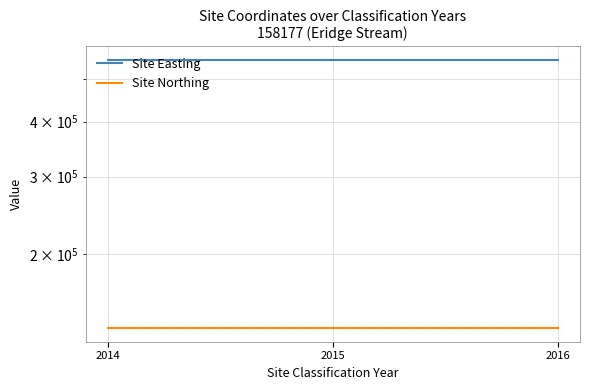

The Site Northing series shows 135318 at 2015. True or false?

True